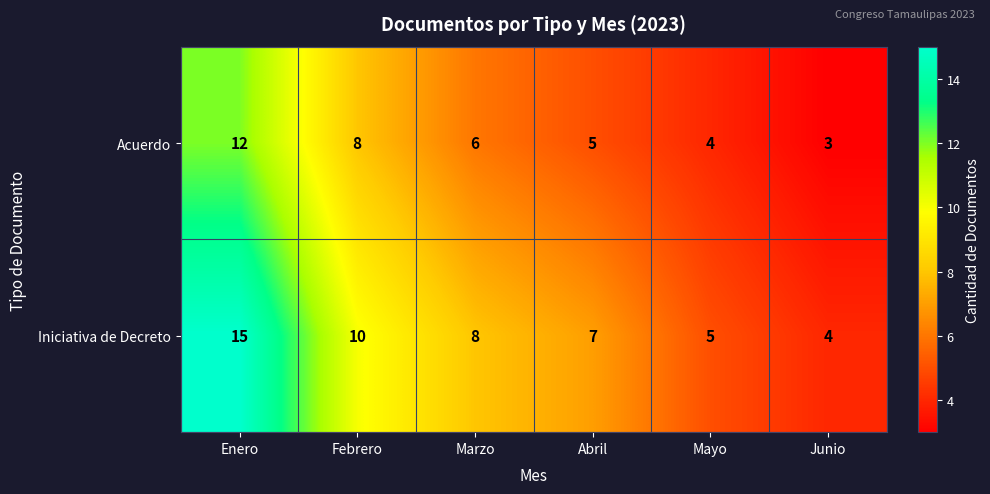

What is the sum of all Acuerdo values?

38